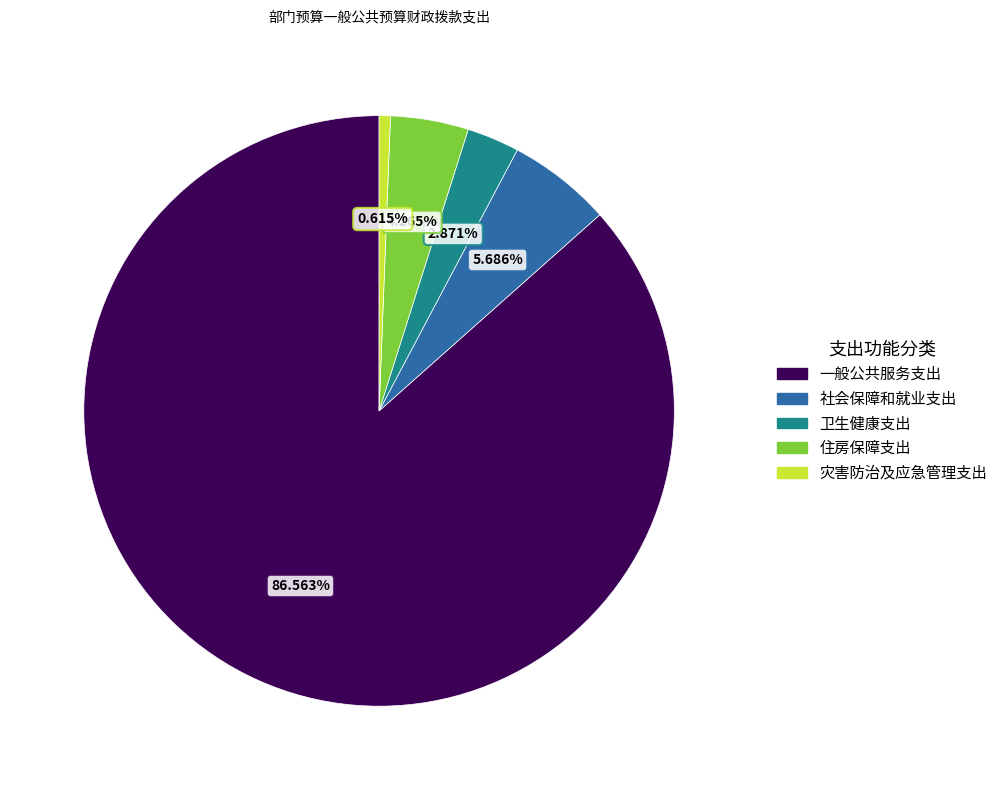

Combined, do 卫生健康支出 and 一般公共服务支出 account for over 50%?

Yes